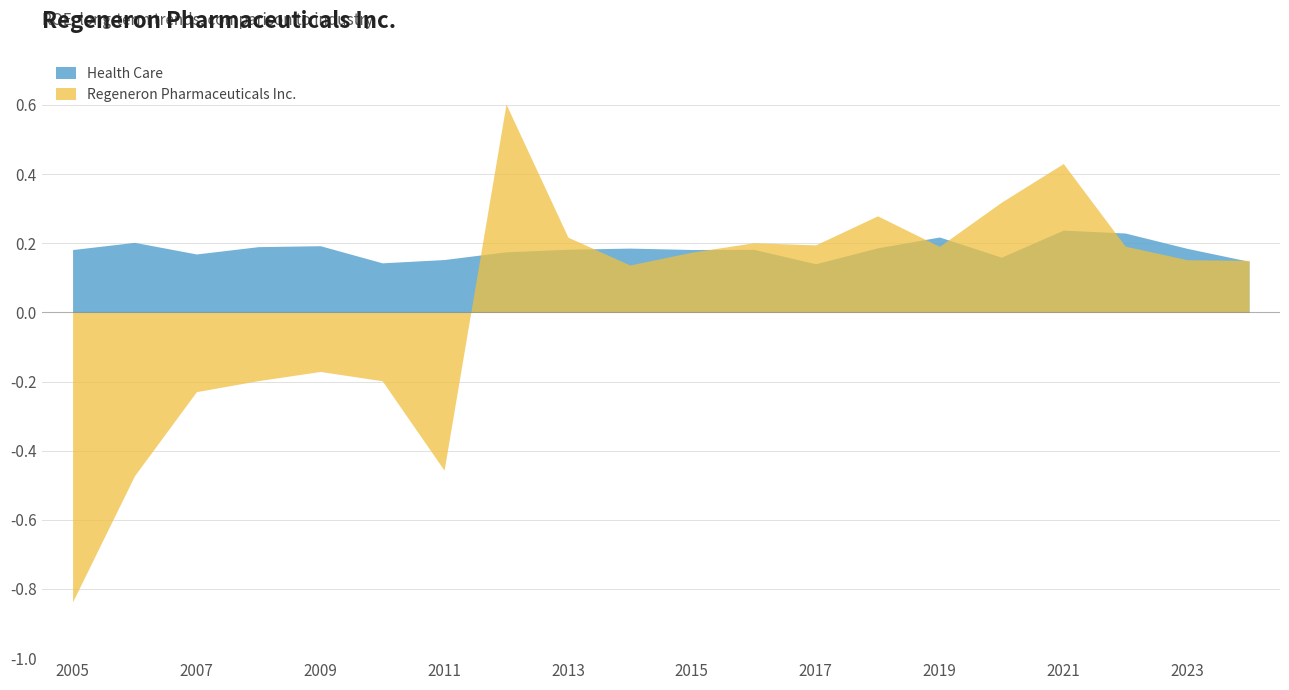

Which series changed the most between 2011 and 2005?

Regeneron Pharmaceuticals Inc.